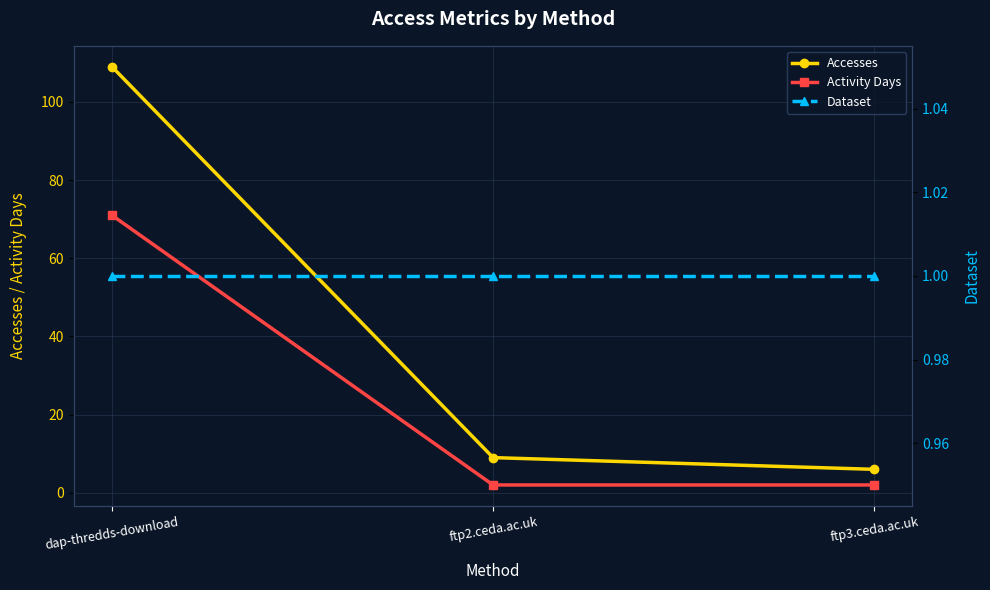

How many Activity Days values are between 2 and 71?

3